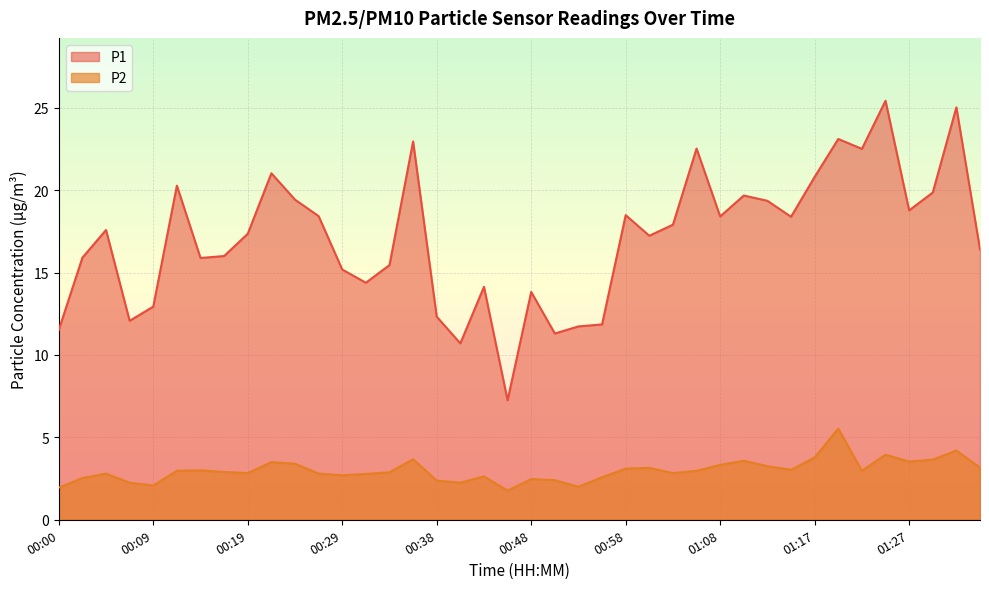

How many values in the P1 series exceed 17?

22